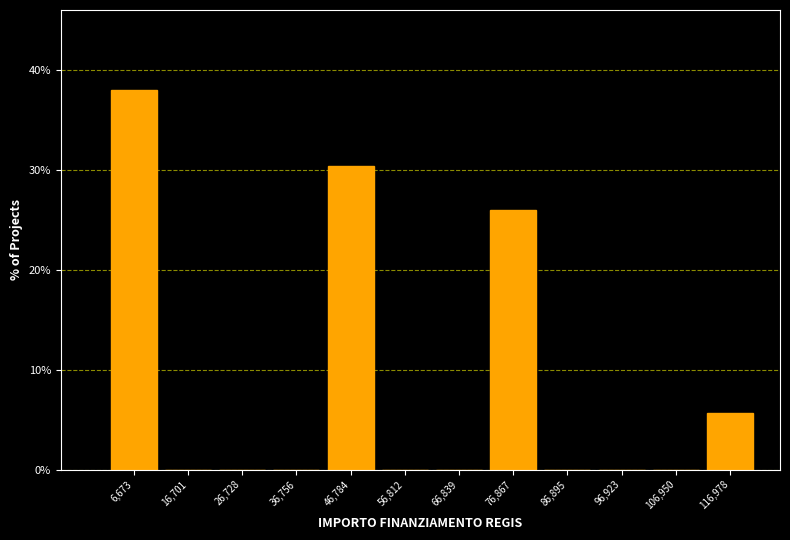

Over which range of the x-axis is the bar tallest?

2000 to 12000